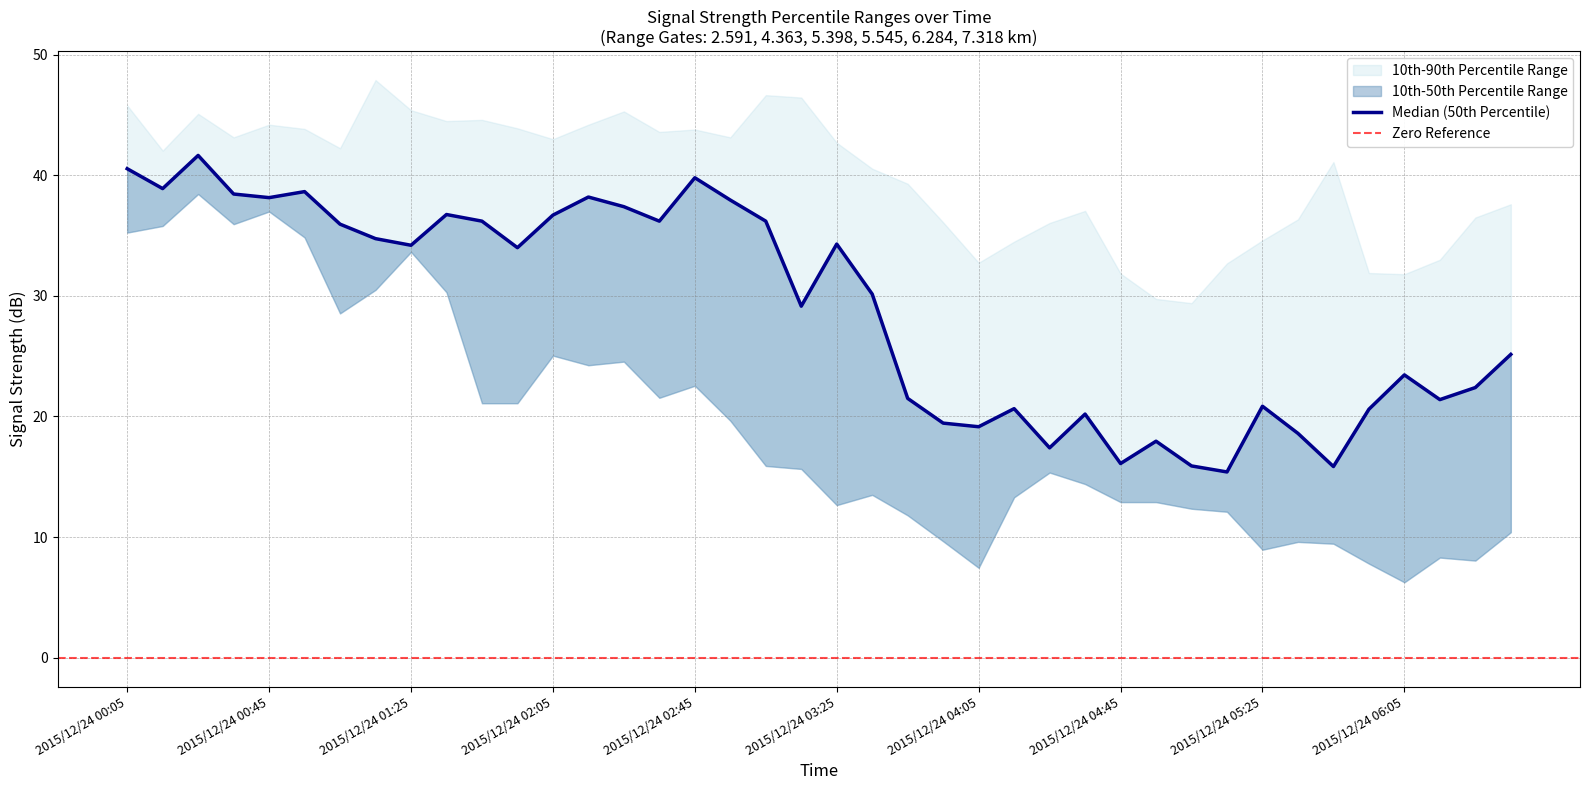

Which category has the lowest value in the 7.318 series?

2015/12/24 05:55